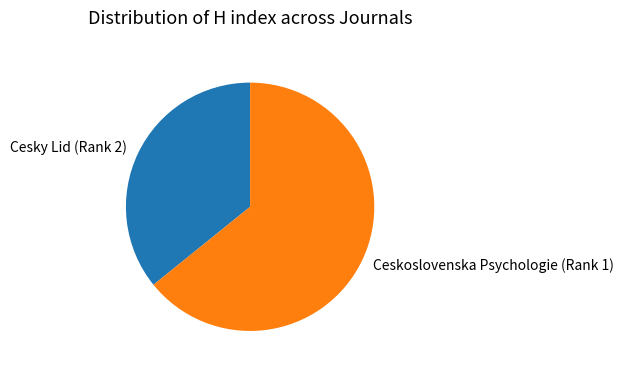

Do Cesky Lid (Rank 2) and Ceskoslovenska Psychologie (Rank 1) together represent more than half of the pie?

Yes